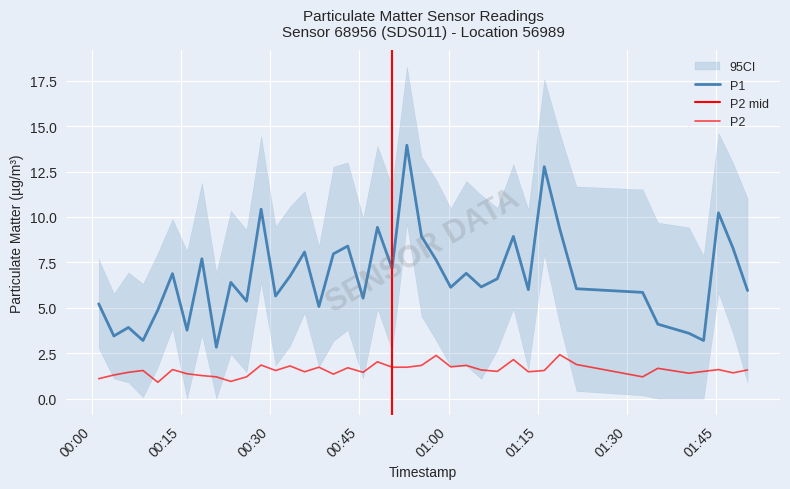

What is the highest value of the P1 series?

13.9